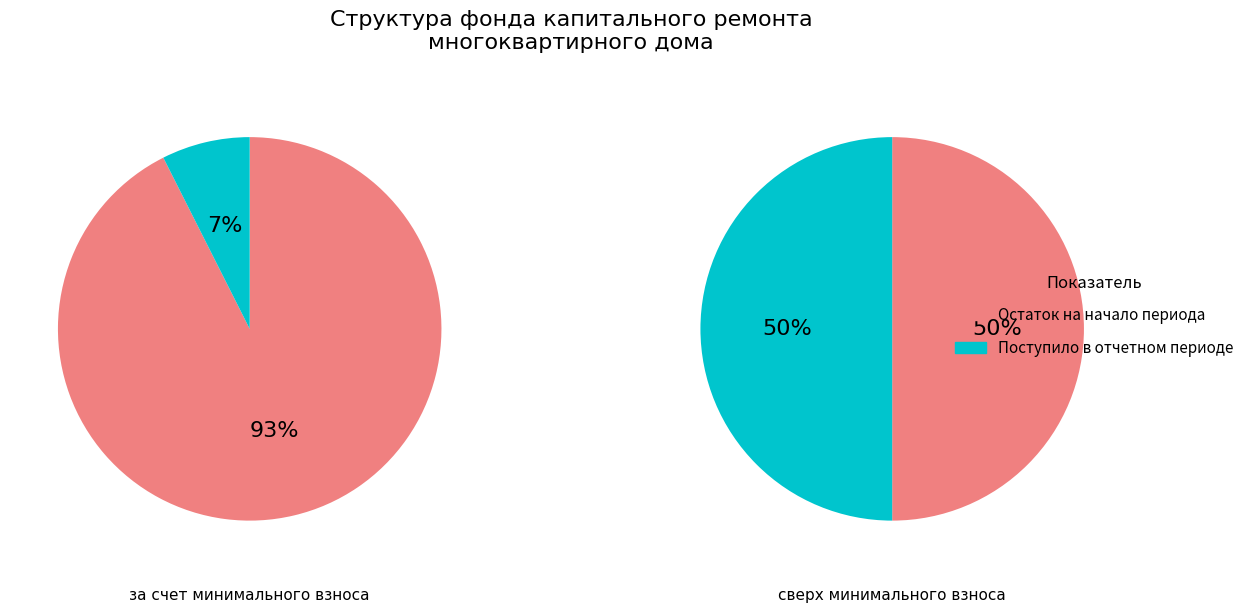

Which series changed the most between Остаток на начало периода and Поступило в отчетном периоде?

за счет минимального взноса